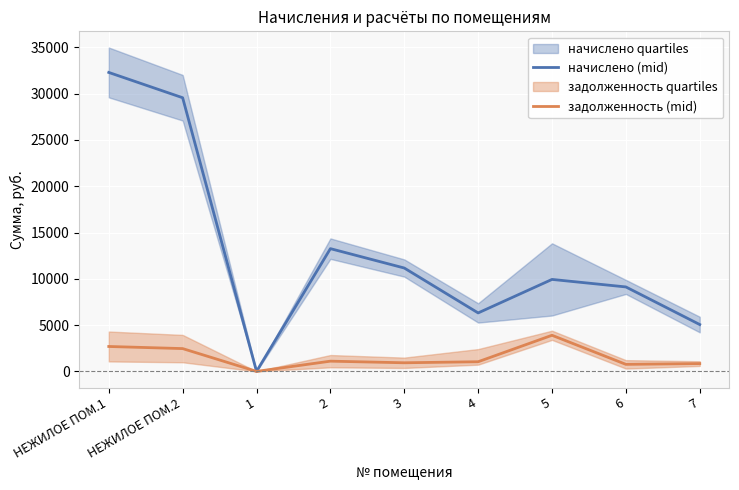

How many interior local valleys does the начислено (mid) series have?

2